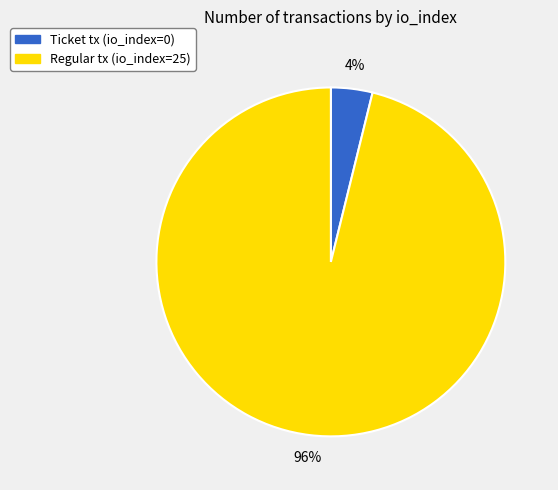

How many segments does this pie chart have?

2